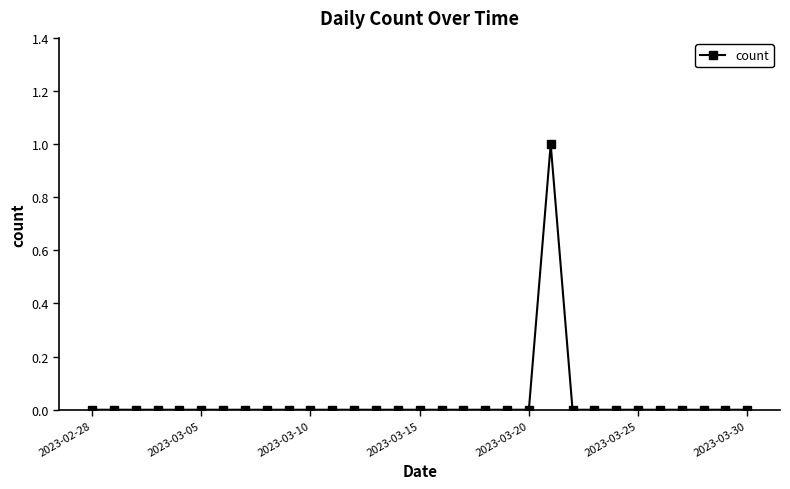

What is the maximum value shown in the chart?

1